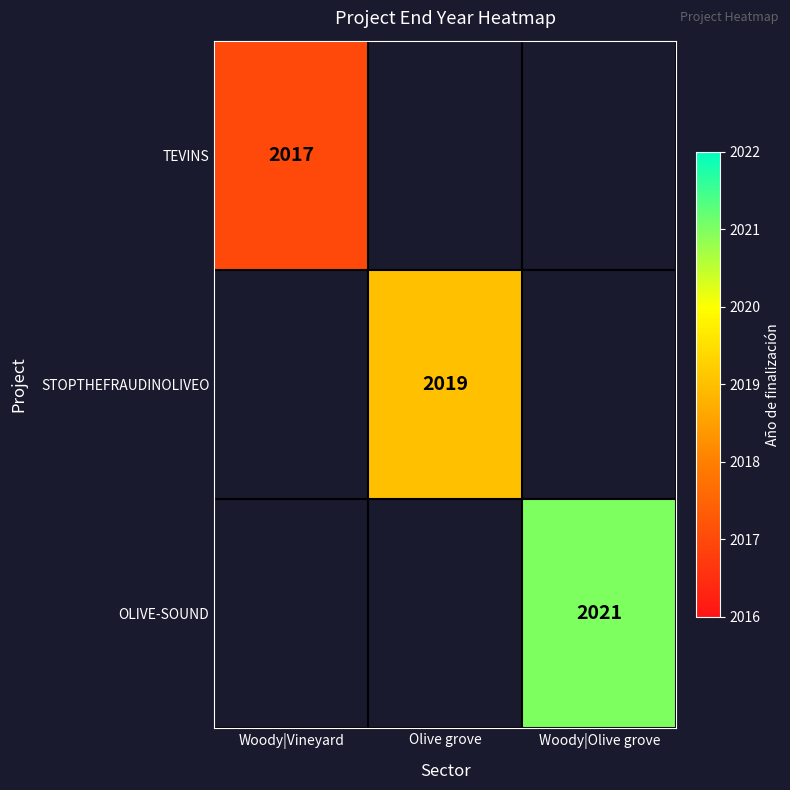

How many series are shown in this chart?

3